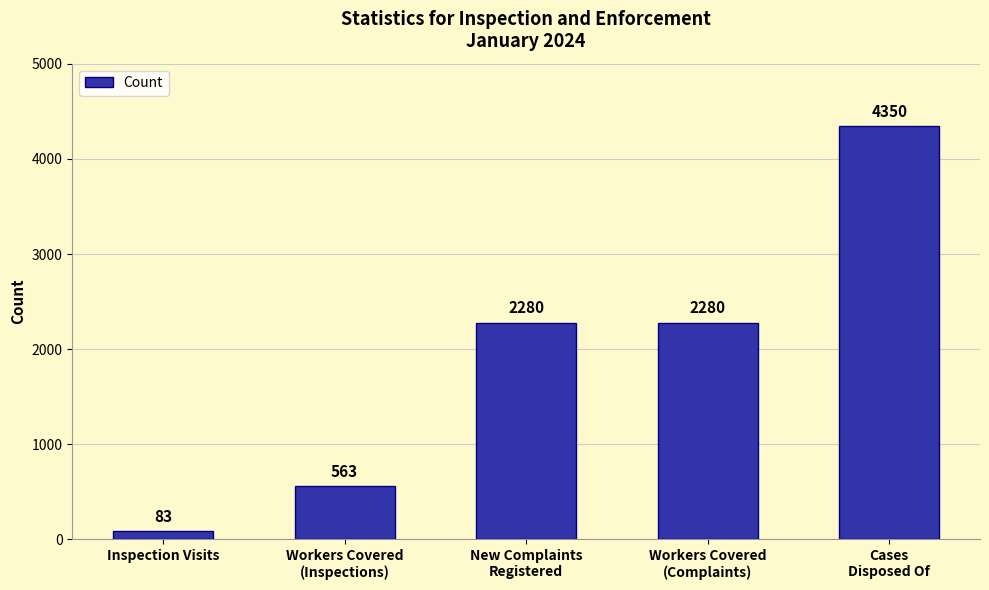

What is the label of the 2nd bar from the right?

Workers Covered
(Complaints)